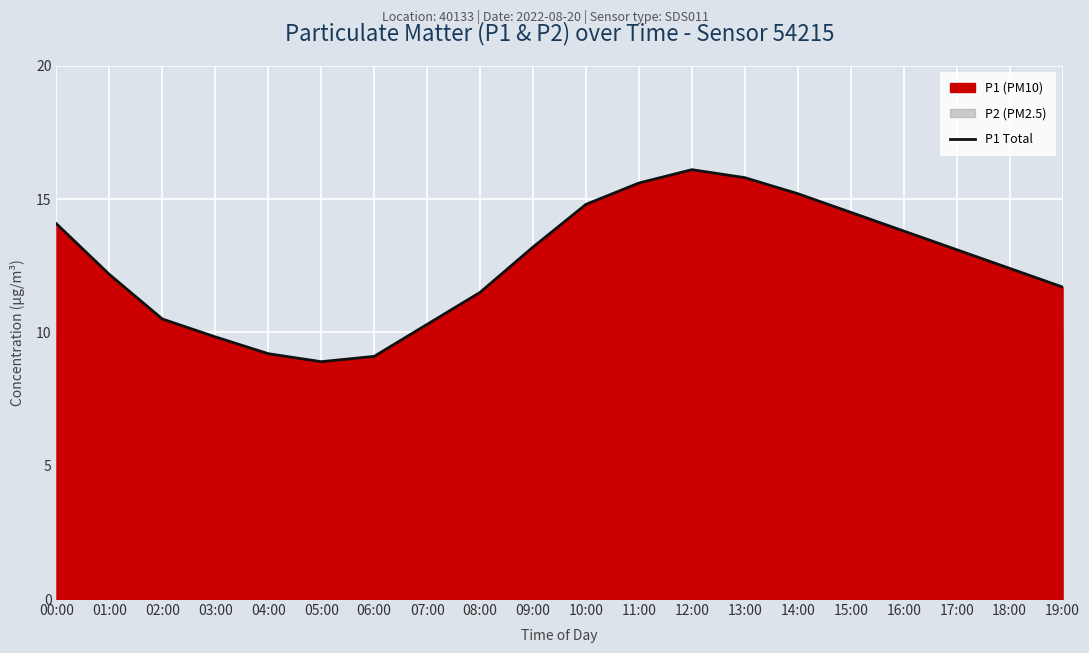

The chart shows a value of 20.4 at 01:00. True or false?

False